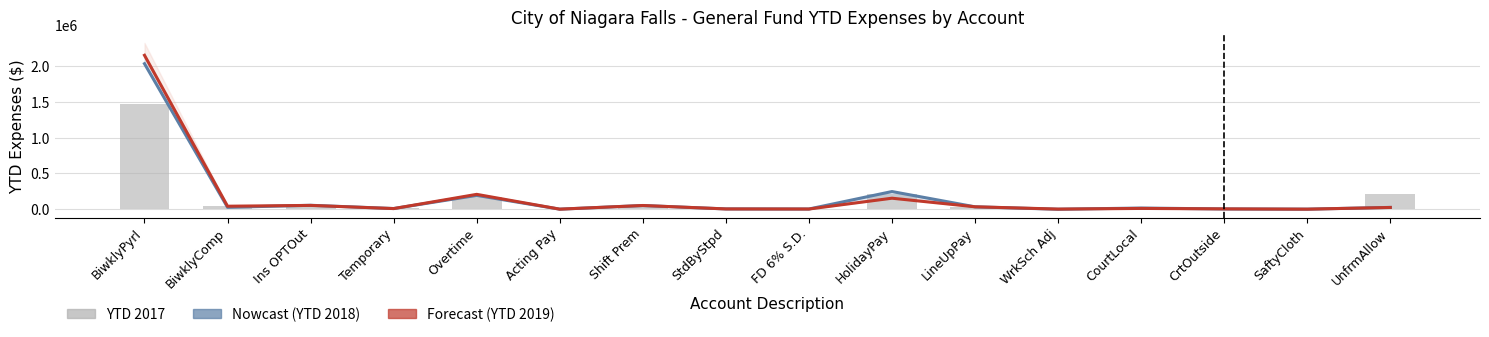

Reading right to left, what are all the values shown in this chart?

YTD 2018: UnfrmAllow=24818.0	SaftyCloth=215.6	CrtOutside=3040.9	CourtLocal=15853.6	WrkSch Adj=-955.7	LineUpPay=32796.8	HolidayPay=246329.9	FD 6% S.D.=2227.3	StdByStpd=3500.0	Shift Prem=50972.3	Acting Pay=197.3	Overtime=192598.2	Temporary=8989.5	Ins OPTOut=54337.3	BiwklyComp=25912.3	BiwklyPyrl=2032291.5
YTD 2019: UnfrmAllow=23843.0	SaftyCloth=215.6	CrtOutside=4224.1	CourtLocal=10464.8	WrkSch Adj=1309.9	LineUpPay=33353.0	HolidayPay=153221.2	FD 6% S.D.=2235.8	StdByStpd=3500.0	Shift Prem=51449.9	Acting Pay=338.6	Overtime=206986.2	Temporary=8369.4	Ins OPTOut=52719.3	BiwklyComp=41432.3	BiwklyPyrl=2149796.8
YTD 2017: UnfrmAllow=213258.0	SaftyCloth=215.6	CrtOutside=3785.6	CourtLocal=9734.1	WrkSch Adj=0.0	LineUpPay=32242.6	HolidayPay=217116.1	FD 6% S.D.=1977.4	StdByStpd=3500.0	Shift Prem=46272.0	Acting Pay=314.4	Overtime=174810.1	Temporary=14017.6	Ins OPTOut=63814.8	BiwklyComp=44044.8	BiwklyPyrl=1472949.4